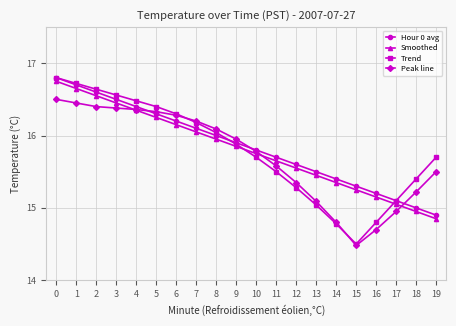

What are all the series names shown in the legend?

Hour 0 avg, Smoothed, Trend, Peak line